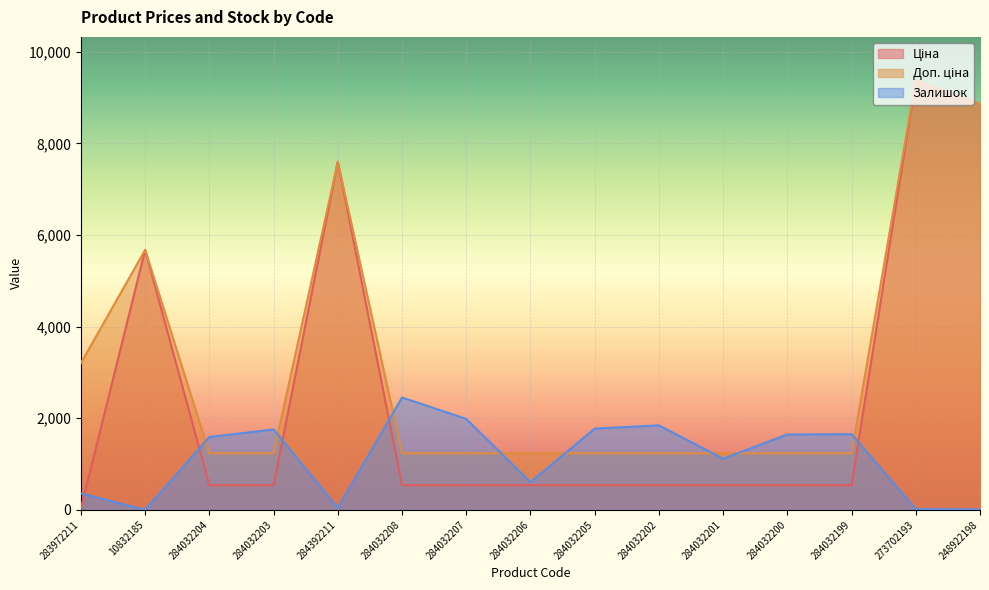

What is the label of the 2nd point from the left?

10832185